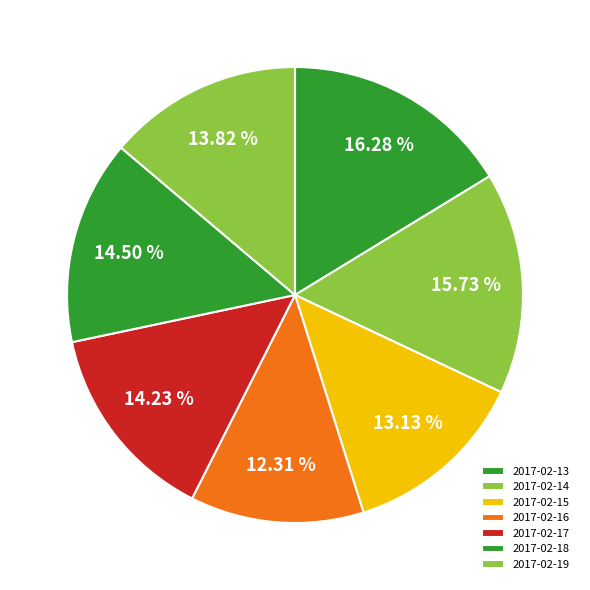

How many segments does this pie chart have?

7